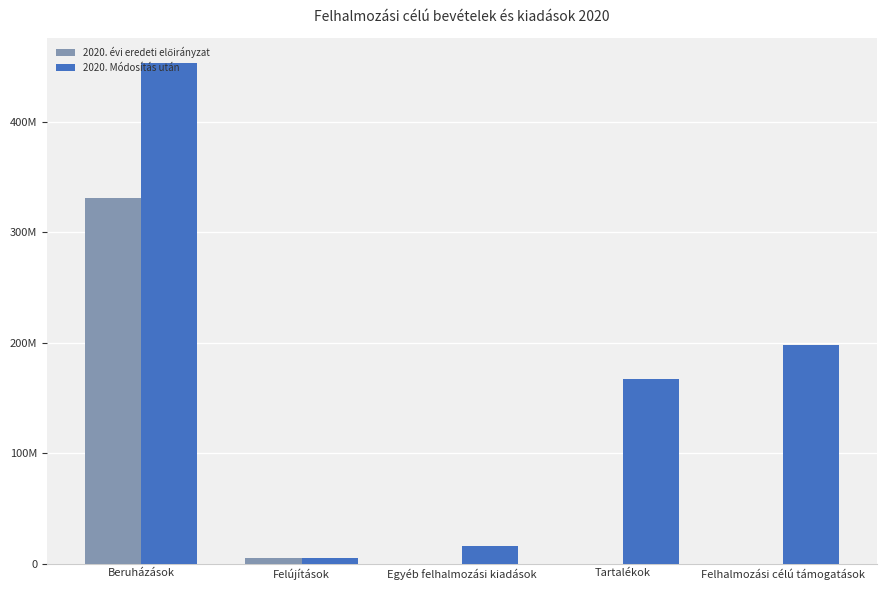

Are the bars grouped side by side (vs. stacked)?

Yes